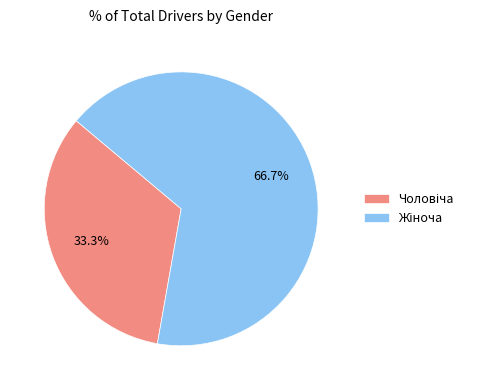

Is there any slice that represents more than half of the pie?

Yes